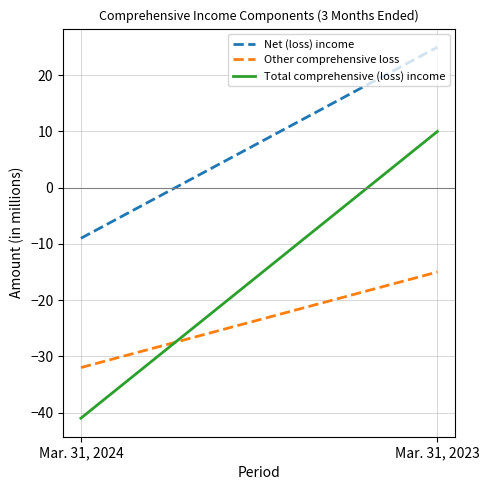

What is the average value of the Other comprehensive loss series?

-24